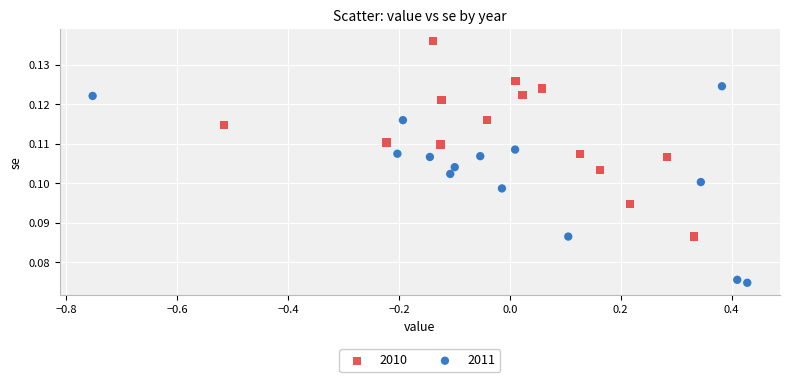

Which series reaches the maximum Y coordinate?

2010